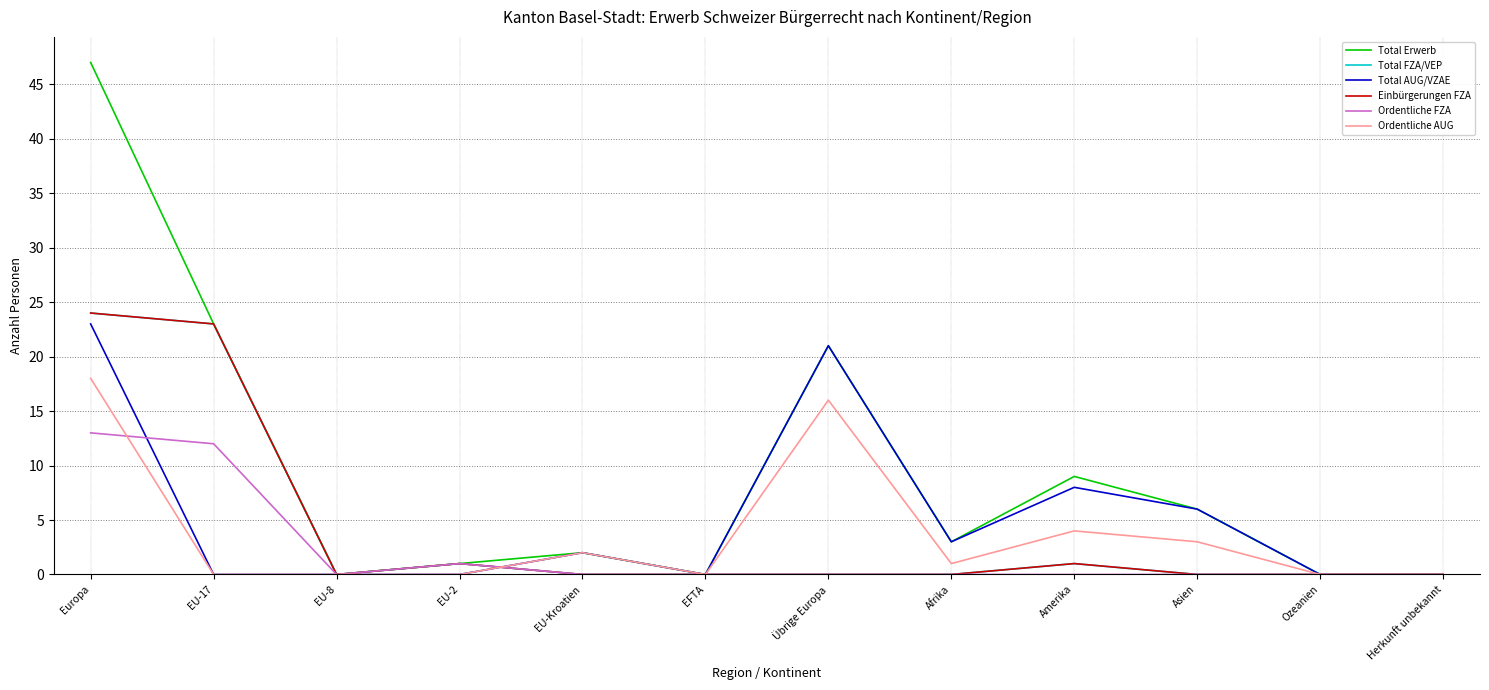

Which series has the largest total across all categories?

Total Erwerb